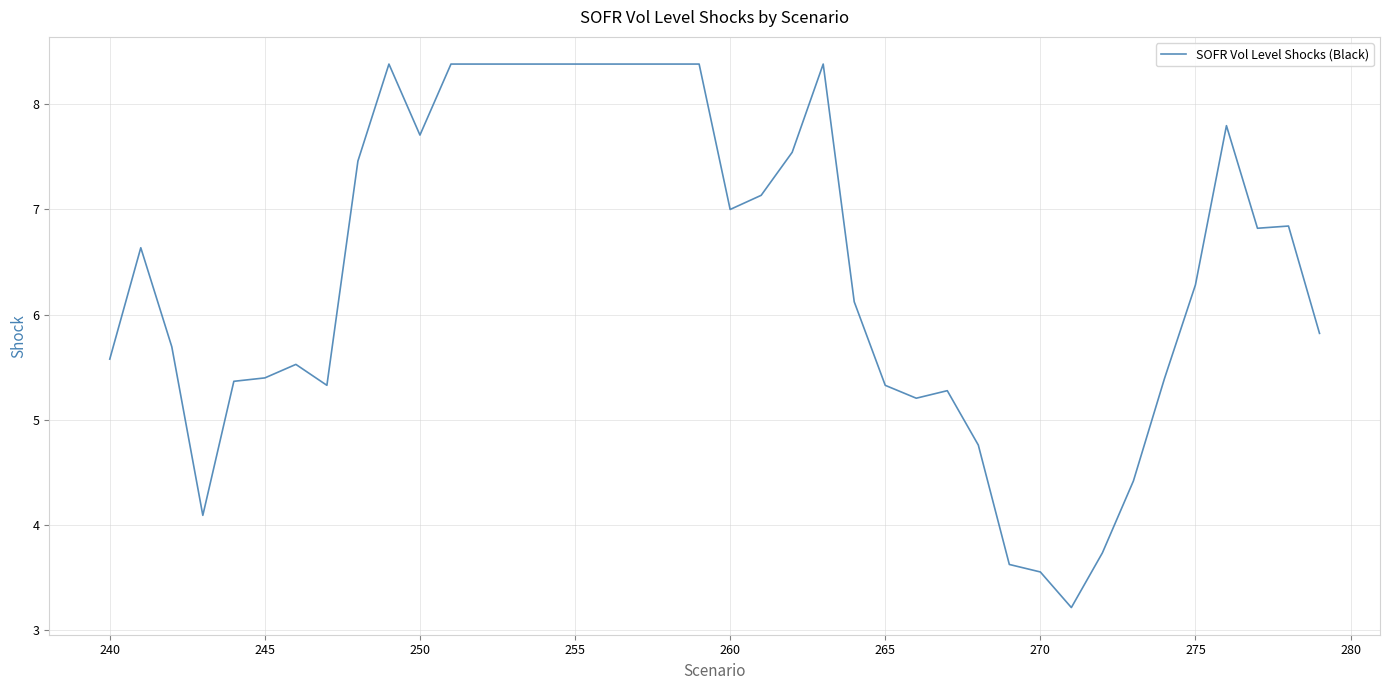

What is the maximum value shown in the chart?

8.4